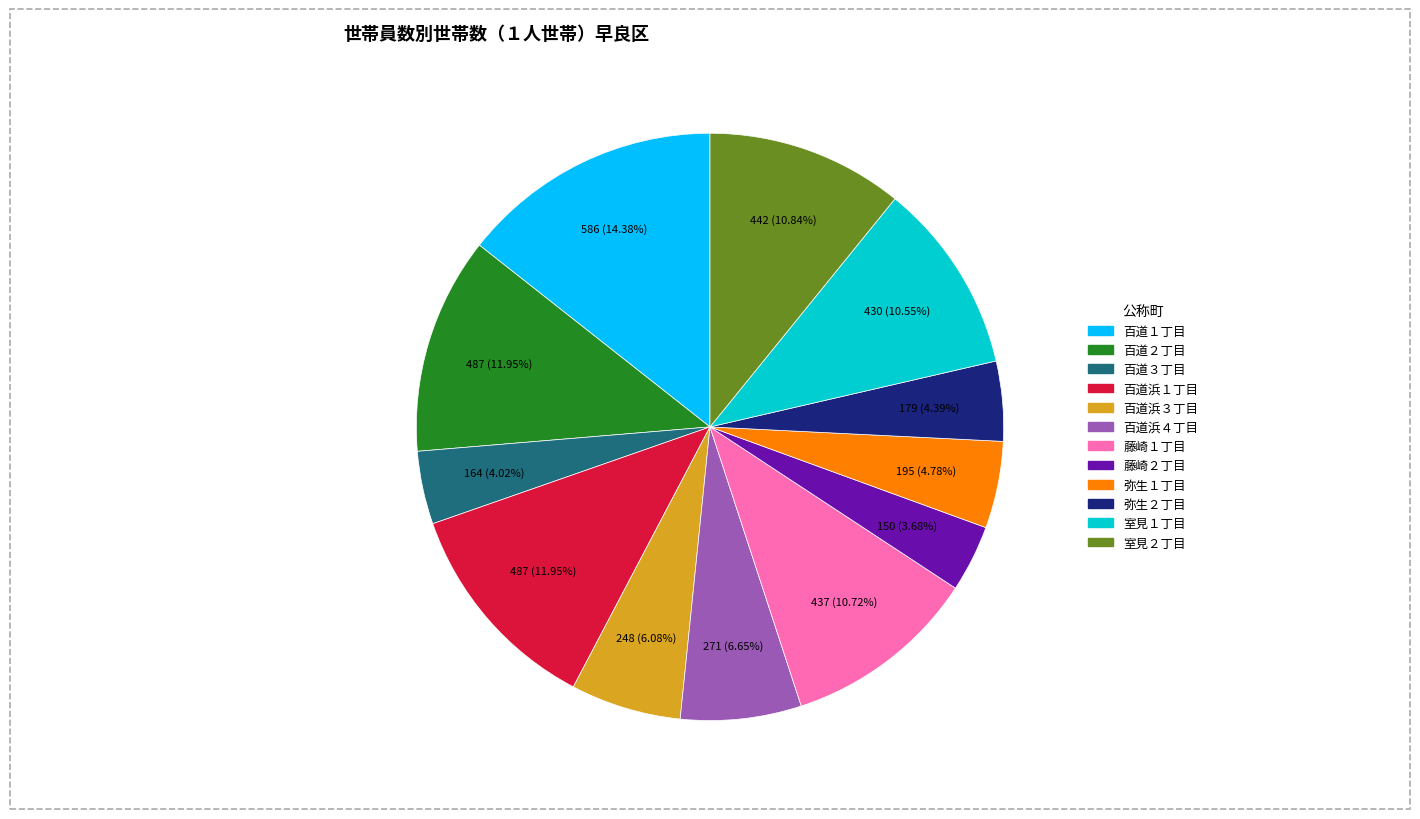

Approximately how many times larger is the value at 藤崎１丁目 compared to 室見１丁目?

1.0